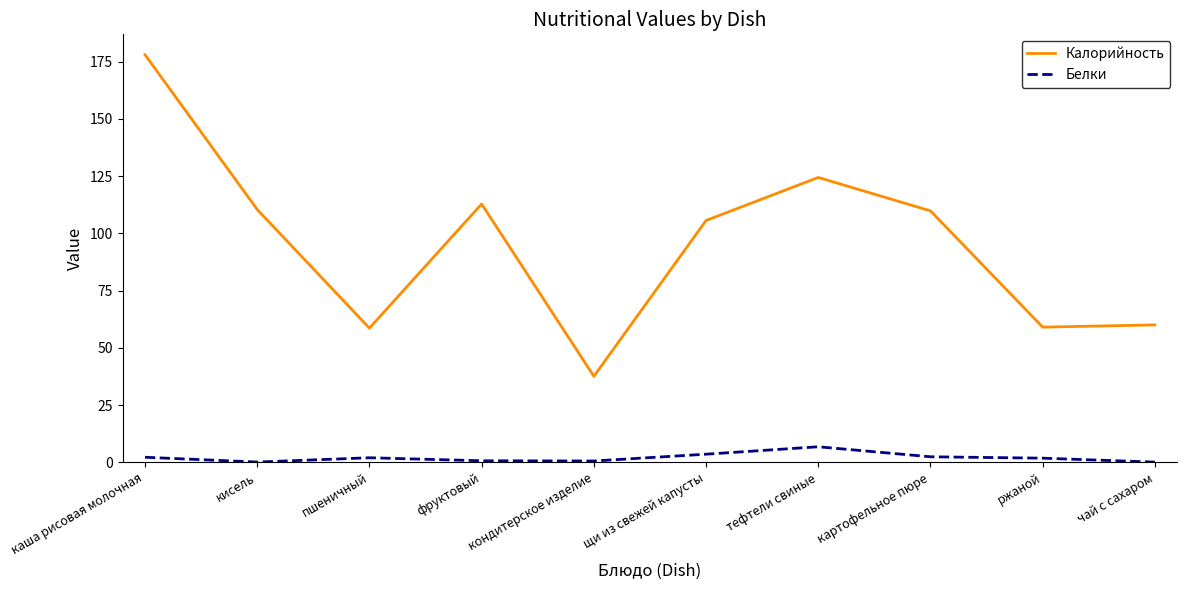

What is the difference between the Калорийность values at кондитерское изделие and тефтели свиные?

86.8